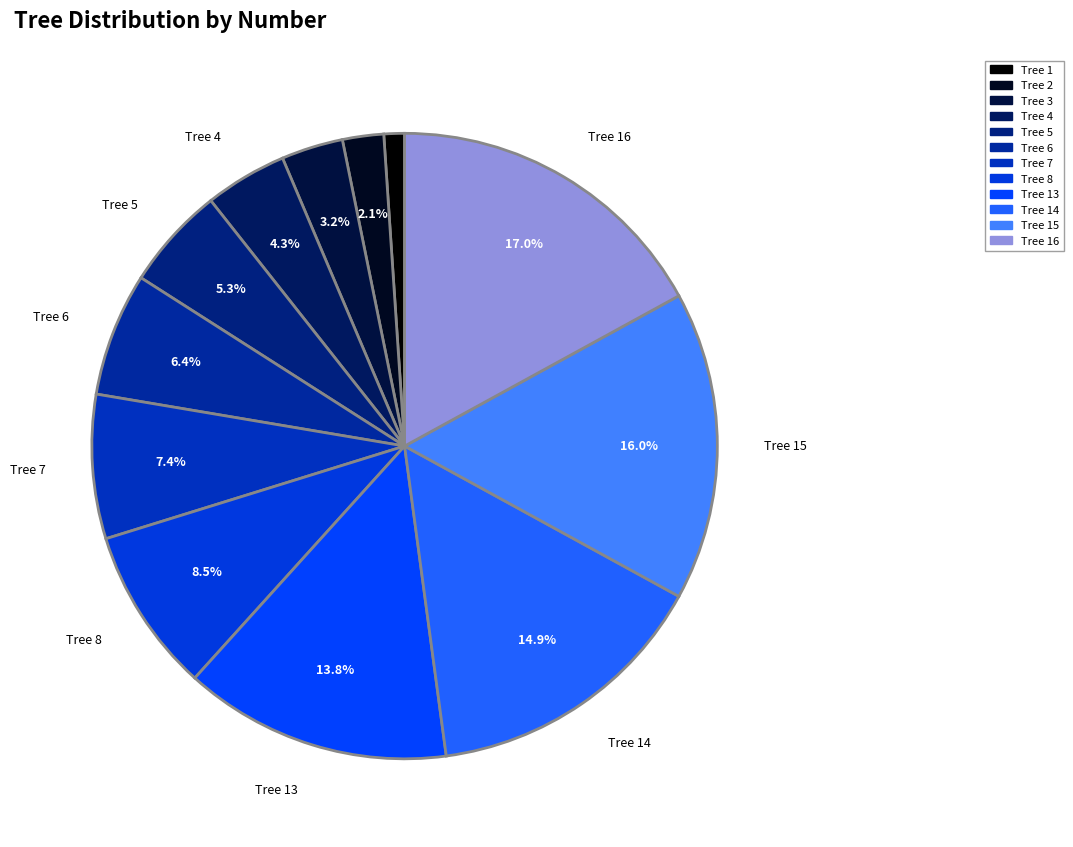

The Tree 13 slice represents 14% of the pie. True or false?

True